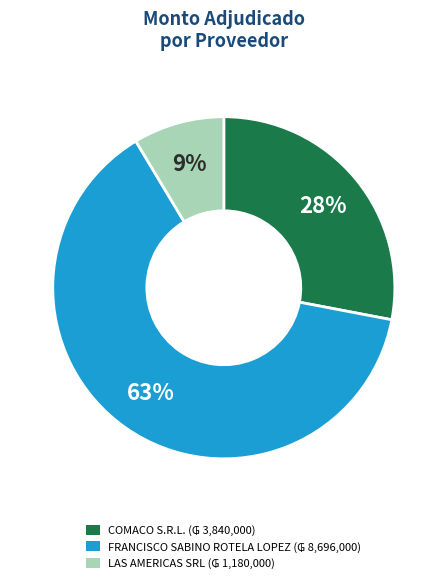

Is it true that COMACO S.R.L. is 42% of the pie?

False